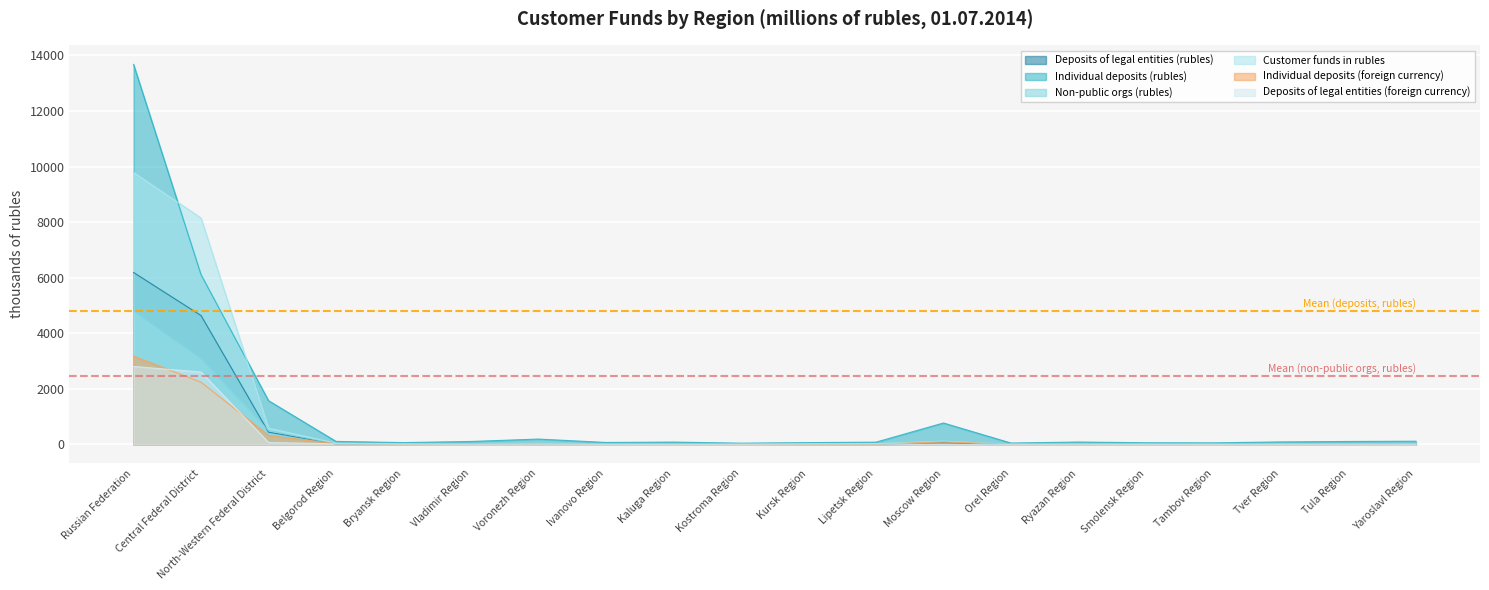

List the series in order of their peak value, lowest first.

Deposits of legal entities (foreign currency), Individual deposits (foreign currency), Non-public orgs (rubles), Deposits of legal entities (rubles), Customer funds in rubles, Individual deposits (rubles)